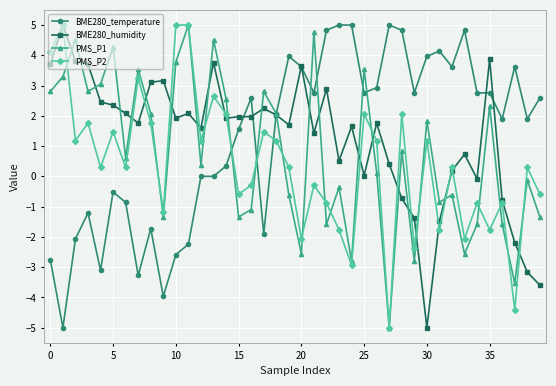

What is the minimum value shown in the chart?

-5.0